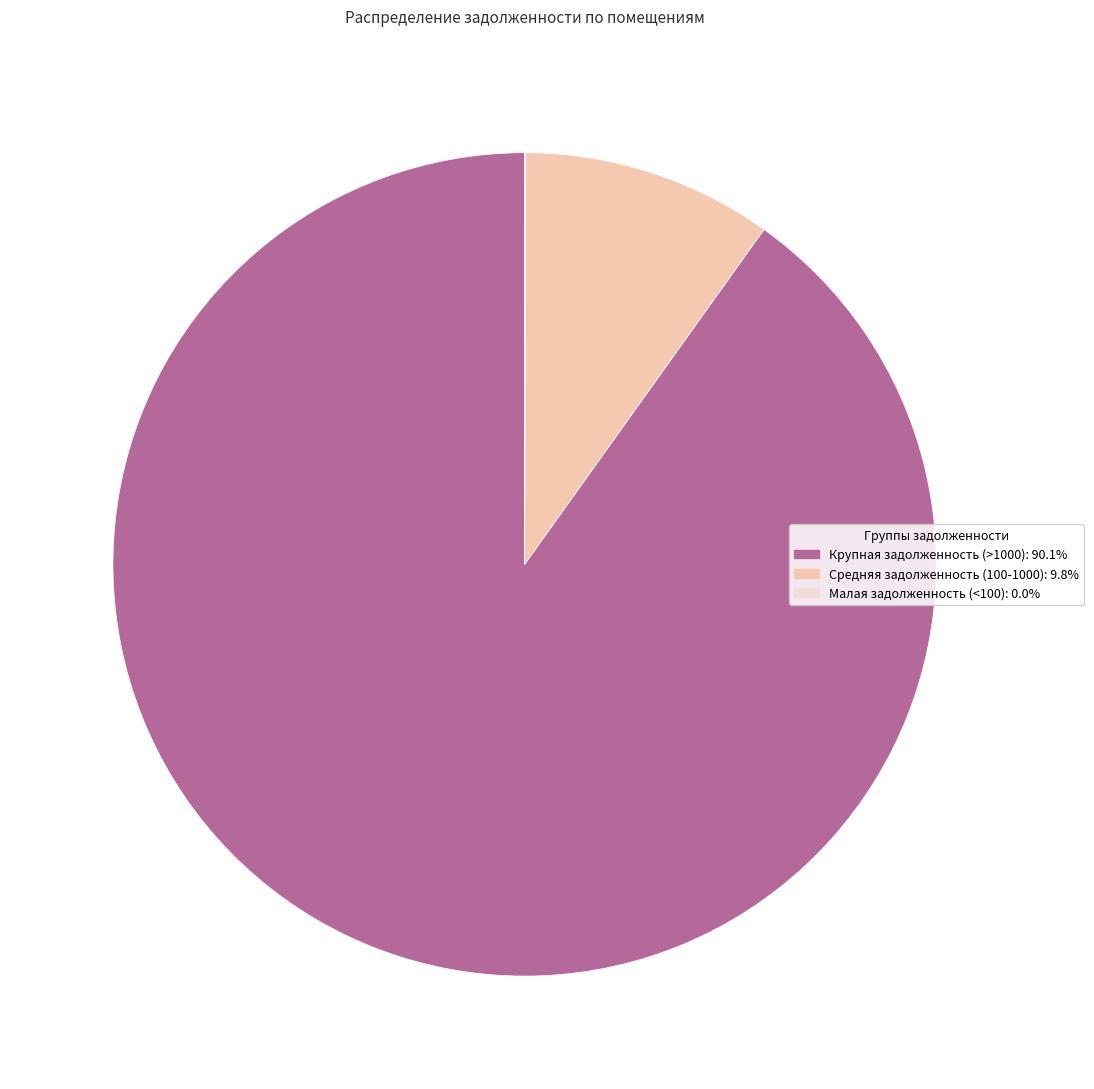

Does any single category account for the majority?

Yes